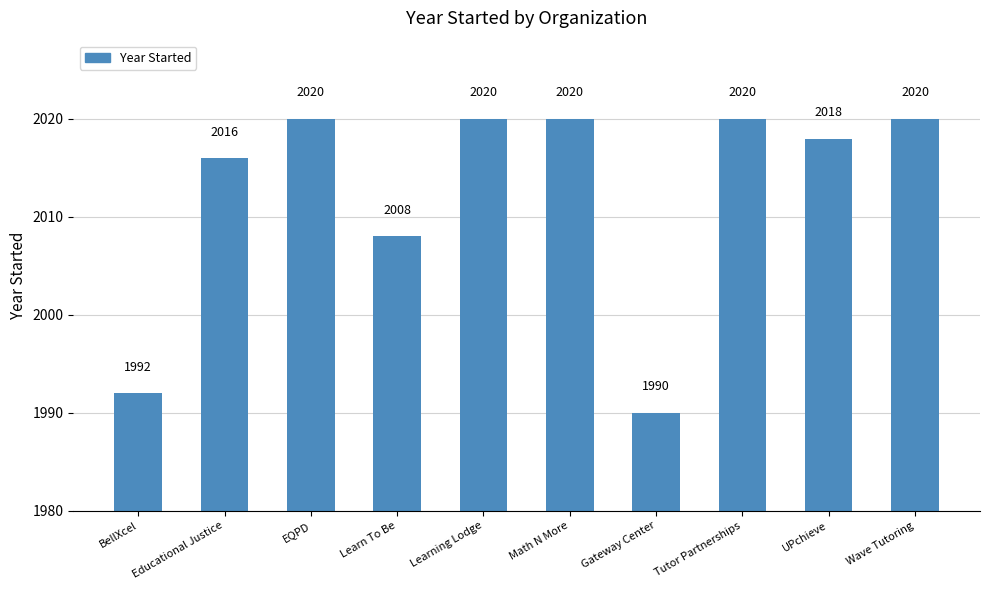

What value does the data have at Math N More?

2020